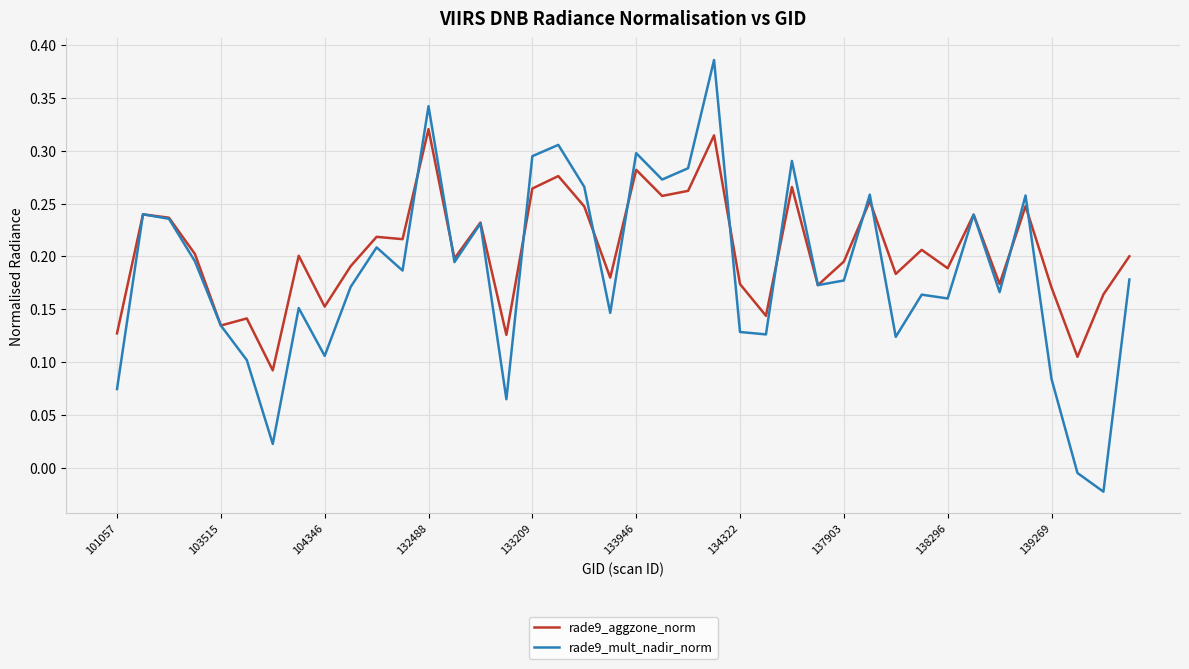

Rank the series by their maximum value, from lowest to highest.

rade9_aggzone_norm, rade9_mult_nadir_norm